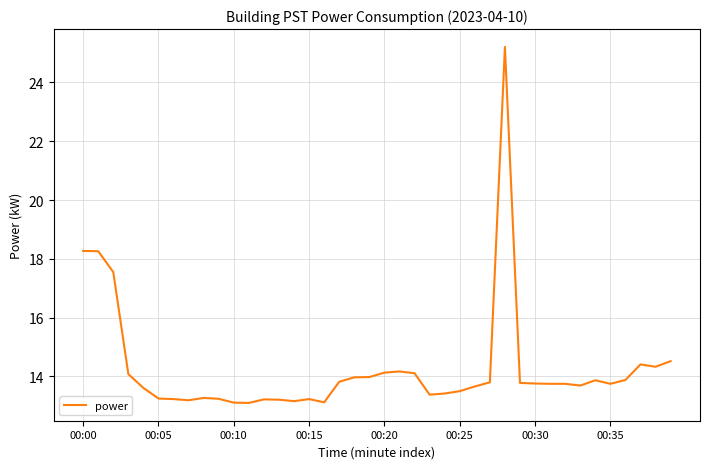

What is the smallest value displayed?

13.1